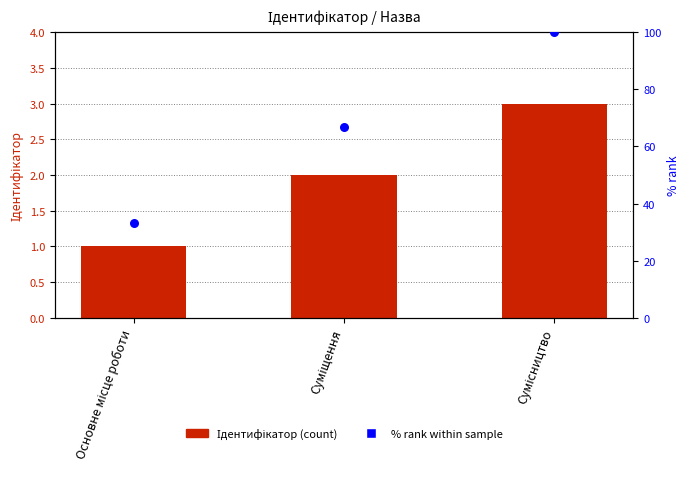

Which series has the largest total across all categories?

% rank within sample